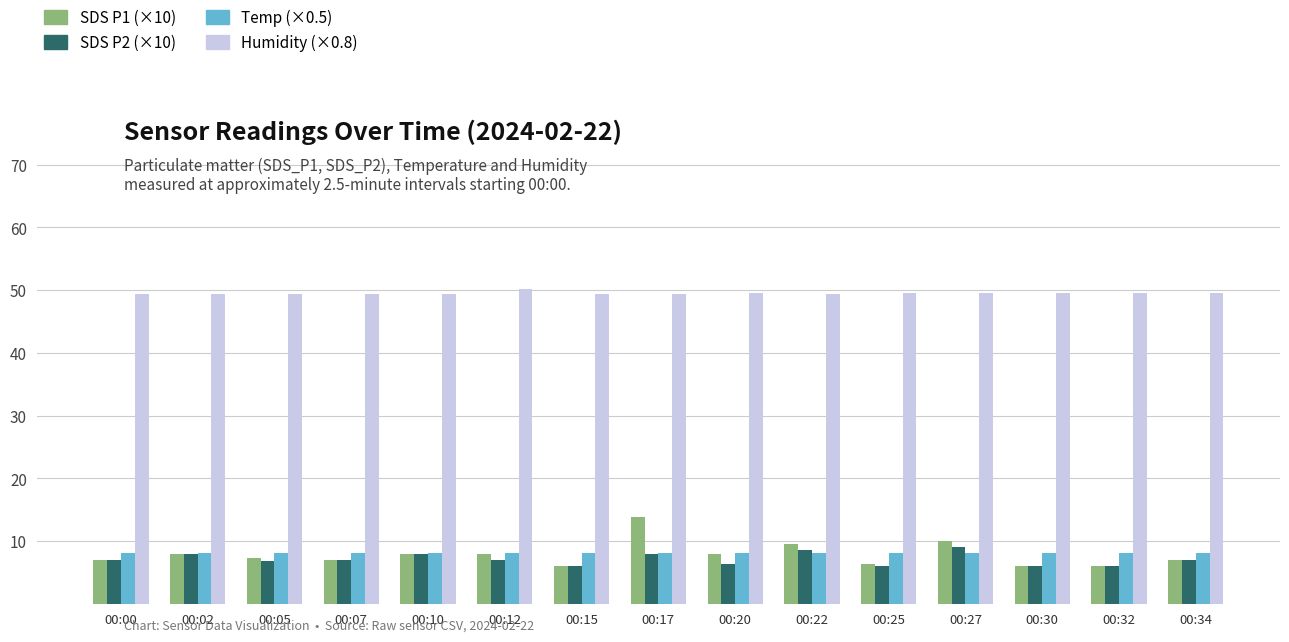

True or false: Humidity (×0.8) has a value of 10.1 at 00:12.

False